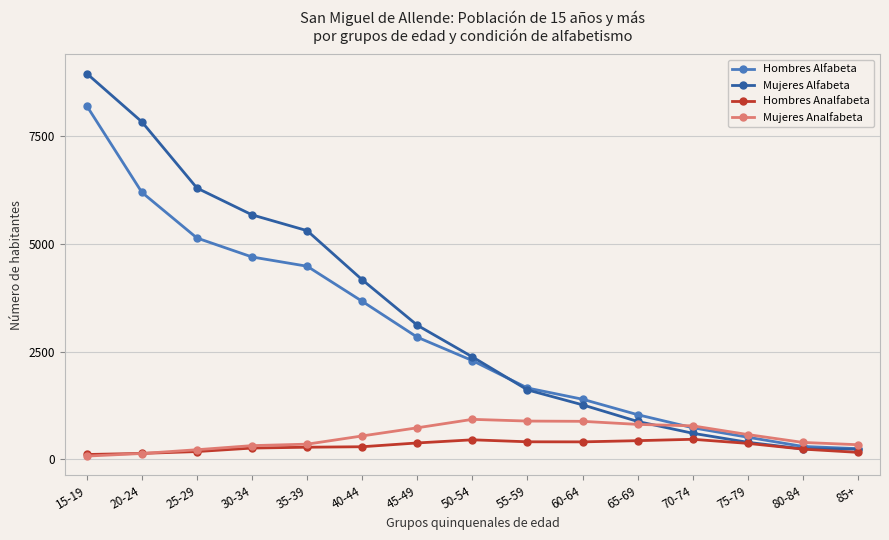

Between 15-19 and 80-84, which series saw the biggest shift?

Mujeres Alfabeta